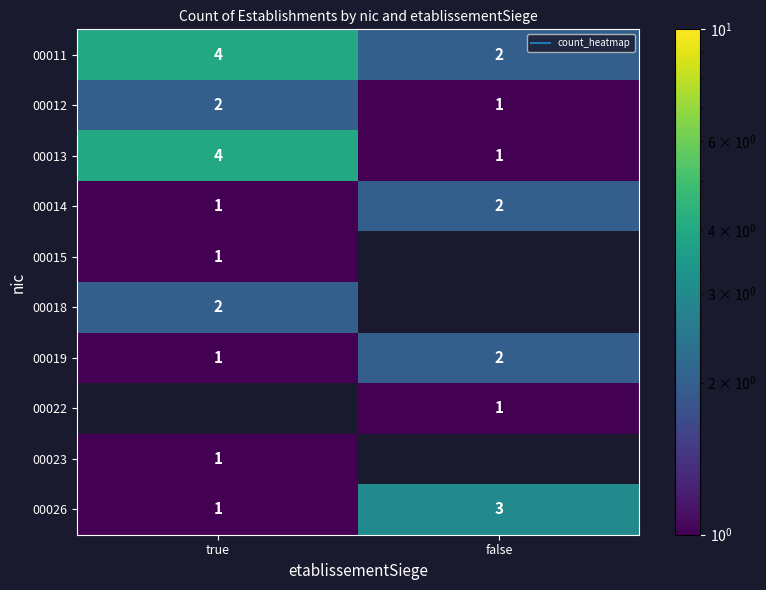

At which label does 00011 reach its minimum?

false